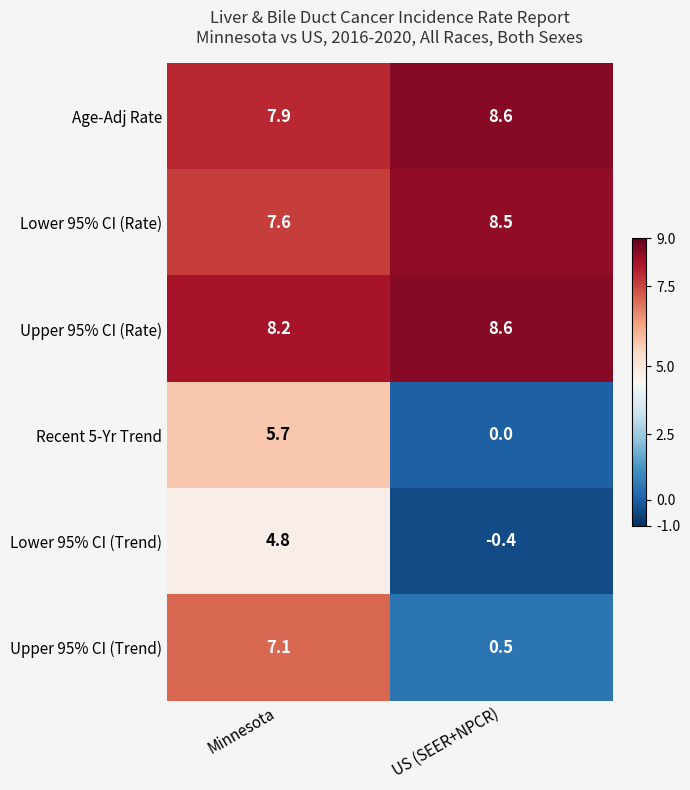

What is the difference between the highest and lowest values at US (SEER+NPCR)?

9.0